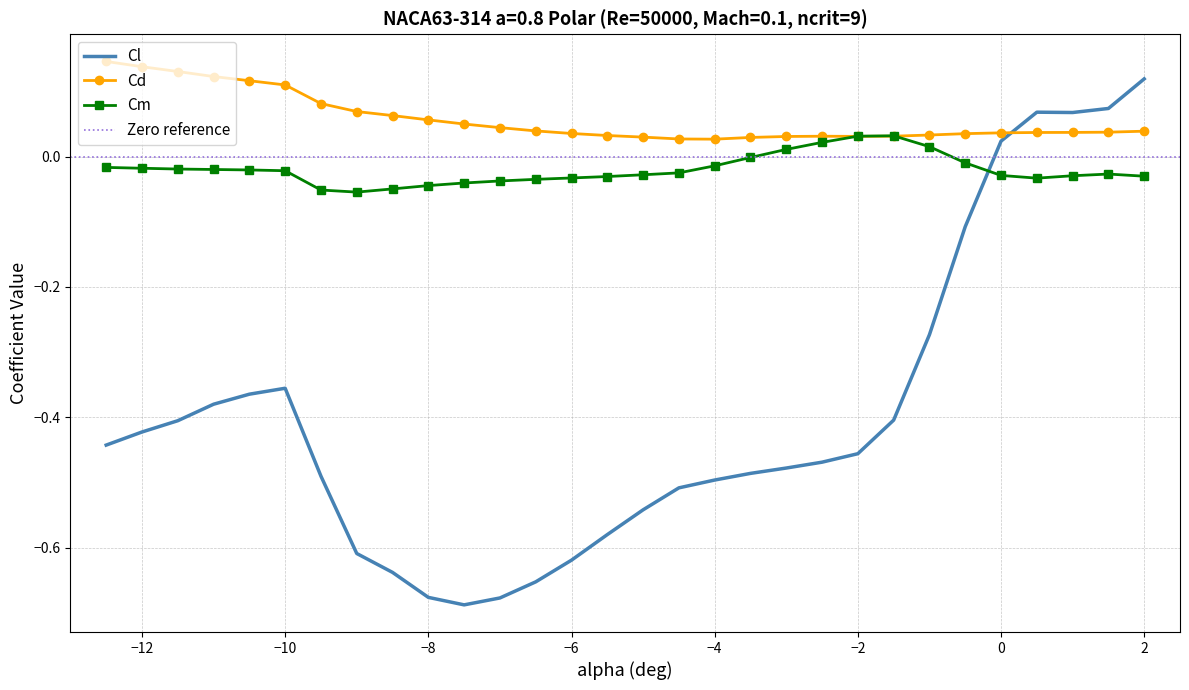

What are all the series names shown in the legend?

Cl, Cd, Cm